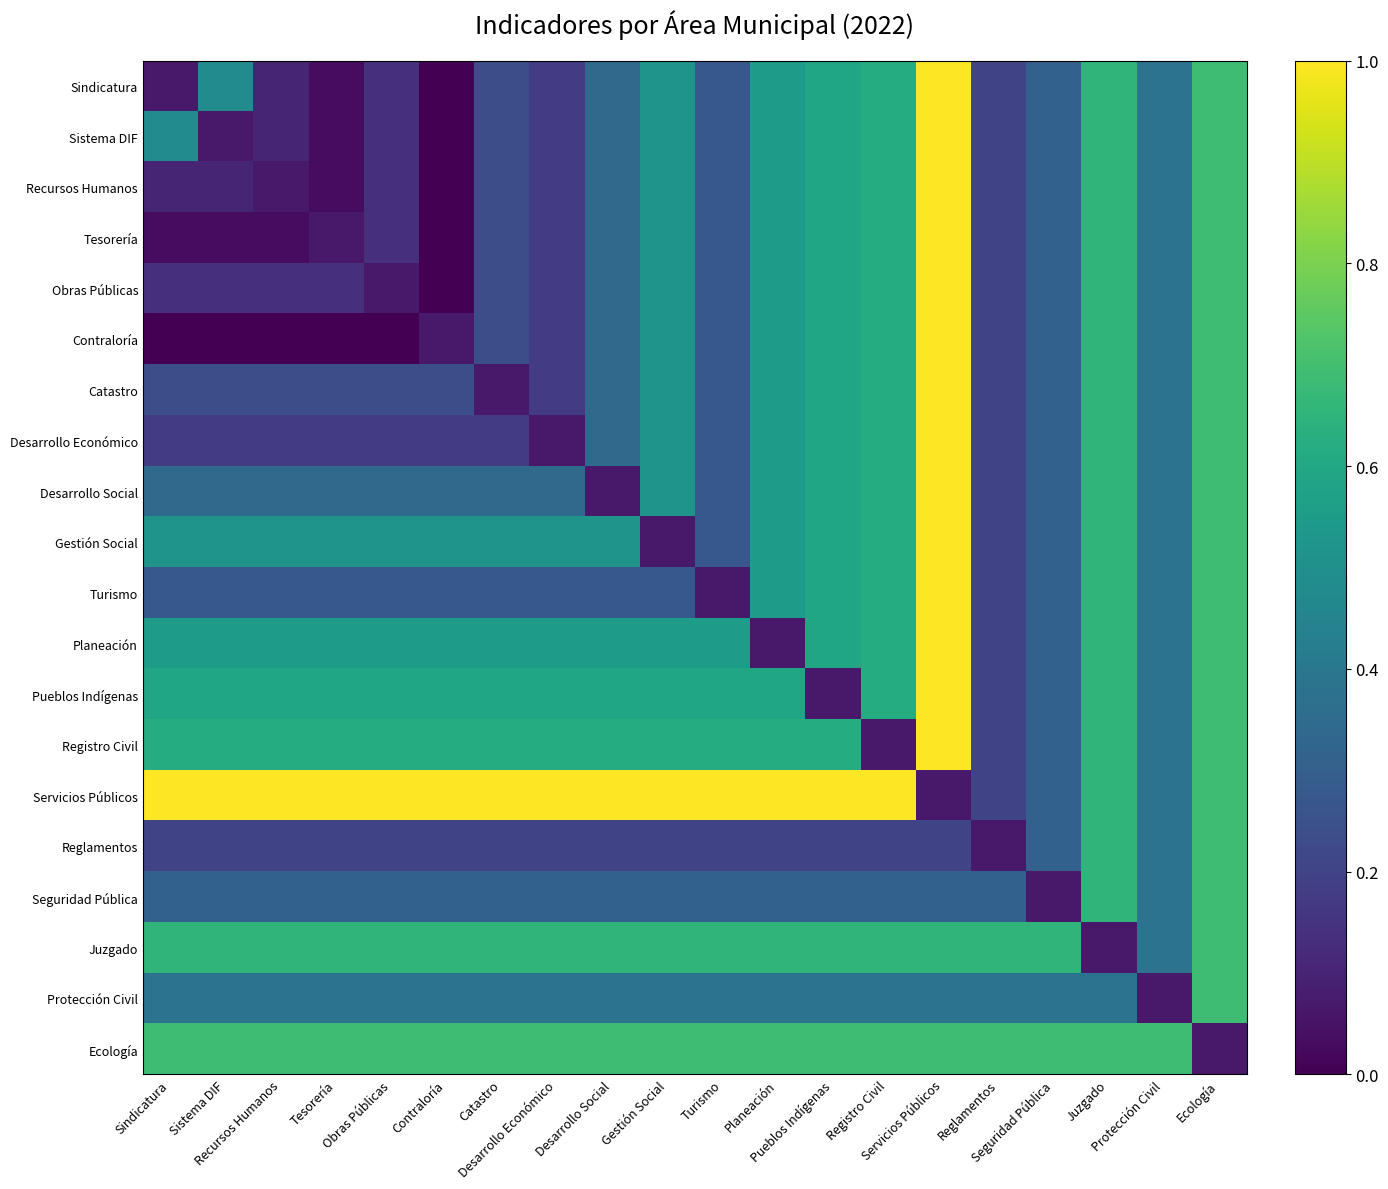

Reading right to left, what are all the values shown in this chart?

Sindicatura: Ecología=0.7	Protección Civil=0.4	Juzgado=0.7	Seguridad Pública=0.3	Reglamentos=0.2	Servicios Públicos=1.0	Registro Civil=0.6	Pueblos Indígenas=0.6	Planeación=0.6	Turismo=0.3	Gestión Social=0.5	Desarrollo Social=0.3	Desarrollo Económico=0.2	Catastro=0.2	Contraloría=0.0	Obras Públicas=0.1	Tesorería=0.0	Recursos Humanos=0.1	Sistema DIF=0.5	Sindicatura=0.1
Sistema DIF: Ecología=0.7	Protección Civil=0.4	Juzgado=0.7	Seguridad Pública=0.3	Reglamentos=0.2	Servicios Públicos=1.0	Registro Civil=0.6	Pueblos Indígenas=0.6	Planeación=0.6	Turismo=0.3	Gestión Social=0.5	Desarrollo Social=0.3	Desarrollo Económico=0.2	Catastro=0.2	Contraloría=0.0	Obras Públicas=0.1	Tesorería=0.0	Recursos Humanos=0.1	Sistema DIF=0.1	Sindicatura=0.5
Recursos Humanos: Ecología=0.7	Protección Civil=0.4	Juzgado=0.7	Seguridad Pública=0.3	Reglamentos=0.2	Servicios Públicos=1.0	Registro Civil=0.6	Pueblos Indígenas=0.6	Planeación=0.6	Turismo=0.3	Gestión Social=0.5	Desarrollo Social=0.3	Desarrollo Económico=0.2	Catastro=0.2	Contraloría=0.0	Obras Públicas=0.1	Tesorería=0.0	Recursos Humanos=0.1	Sistema DIF=0.1	Sindicatura=0.1
Tesorería: Ecología=0.7	Protección Civil=0.4	Juzgado=0.7	Seguridad Pública=0.3	Reglamentos=0.2	Servicios Públicos=1.0	Registro Civil=0.6	Pueblos Indígenas=0.6	Planeación=0.6	Turismo=0.3	Gestión Social=0.5	Desarrollo Social=0.3	Desarrollo Económico=0.2	Catastro=0.2	Contraloría=0.0	Obras Públicas=0.1	Tesorería=0.1	Recursos Humanos=0.0	Sistema DIF=0.0	Sindicatura=0.0
Obras Públicas: Ecología=0.7	Protección Civil=0.4	Juzgado=0.7	Seguridad Pública=0.3	Reglamentos=0.2	Servicios Públicos=1.0	Registro Civil=0.6	Pueblos Indígenas=0.6	Planeación=0.6	Turismo=0.3	Gestión Social=0.5	Desarrollo Social=0.3	Desarrollo Económico=0.2	Catastro=0.2	Contraloría=0.0	Obras Públicas=0.1	Tesorería=0.1	Recursos Humanos=0.1	Sistema DIF=0.1	Sindicatura=0.1
Contraloría: Ecología=0.7	Protección Civil=0.4	Juzgado=0.7	Seguridad Pública=0.3	Reglamentos=0.2	Servicios Públicos=1.0	Registro Civil=0.6	Pueblos Indígenas=0.6	Planeación=0.6	Turismo=0.3	Gestión Social=0.5	Desarrollo Social=0.3	Desarrollo Económico=0.2	Catastro=0.2	Contraloría=0.1	Obras Públicas=0.0	Tesorería=0.0	Recursos Humanos=0.0	Sistema DIF=0.0	Sindicatura=0.0
Catastro: Ecología=0.7	Protección Civil=0.4	Juzgado=0.7	Seguridad Pública=0.3	Reglamentos=0.2	Servicios Públicos=1.0	Registro Civil=0.6	Pueblos Indígenas=0.6	Planeación=0.6	Turismo=0.3	Gestión Social=0.5	Desarrollo Social=0.3	Desarrollo Económico=0.2	Catastro=0.1	Contraloría=0.2	Obras Públicas=0.2	Tesorería=0.2	Recursos Humanos=0.2	Sistema DIF=0.2	Sindicatura=0.2
Desarrollo Económico: Ecología=0.7	Protección Civil=0.4	Juzgado=0.7	Seguridad Pública=0.3	Reglamentos=0.2	Servicios Públicos=1.0	Registro Civil=0.6	Pueblos Indígenas=0.6	Planeación=0.6	Turismo=0.3	Gestión Social=0.5	Desarrollo Social=0.3	Desarrollo Económico=0.1	Catastro=0.2	Contraloría=0.2	Obras Públicas=0.2	Tesorería=0.2	Recursos Humanos=0.2	Sistema DIF=0.2	Sindicatura=0.2
Desarrollo Social: Ecología=0.7	Protección Civil=0.4	Juzgado=0.7	Seguridad Pública=0.3	Reglamentos=0.2	Servicios Públicos=1.0	Registro Civil=0.6	Pueblos Indígenas=0.6	Planeación=0.6	Turismo=0.3	Gestión Social=0.5	Desarrollo Social=0.1	Desarrollo Económico=0.3	Catastro=0.3	Contraloría=0.3	Obras Públicas=0.3	Tesorería=0.3	Recursos Humanos=0.3	Sistema DIF=0.3	Sindicatura=0.3
Gestión Social: Ecología=0.7	Protección Civil=0.4	Juzgado=0.7	Seguridad Pública=0.3	Reglamentos=0.2	Servicios Públicos=1.0	Registro Civil=0.6	Pueblos Indígenas=0.6	Planeación=0.6	Turismo=0.3	Gestión Social=0.1	Desarrollo Social=0.5	Desarrollo Económico=0.5	Catastro=0.5	Contraloría=0.5	Obras Públicas=0.5	Tesorería=0.5	Recursos Humanos=0.5	Sistema DIF=0.5	Sindicatura=0.5
Turismo: Ecología=0.7	Protección Civil=0.4	Juzgado=0.7	Seguridad Pública=0.3	Reglamentos=0.2	Servicios Públicos=1.0	Registro Civil=0.6	Pueblos Indígenas=0.6	Planeación=0.6	Turismo=0.1	Gestión Social=0.3	Desarrollo Social=0.3	Desarrollo Económico=0.3	Catastro=0.3	Contraloría=0.3	Obras Públicas=0.3	Tesorería=0.3	Recursos Humanos=0.3	Sistema DIF=0.3	Sindicatura=0.3
Planeación: Ecología=0.7	Protección Civil=0.4	Juzgado=0.7	Seguridad Pública=0.3	Reglamentos=0.2	Servicios Públicos=1.0	Registro Civil=0.6	Pueblos Indígenas=0.6	Planeación=0.1	Turismo=0.6	Gestión Social=0.6	Desarrollo Social=0.6	Desarrollo Económico=0.6	Catastro=0.6	Contraloría=0.6	Obras Públicas=0.6	Tesorería=0.6	Recursos Humanos=0.6	Sistema DIF=0.6	Sindicatura=0.6
Pueblos Indígenas: Ecología=0.7	Protección Civil=0.4	Juzgado=0.7	Seguridad Pública=0.3	Reglamentos=0.2	Servicios Públicos=1.0	Registro Civil=0.6	Pueblos Indígenas=0.1	Planeación=0.6	Turismo=0.6	Gestión Social=0.6	Desarrollo Social=0.6	Desarrollo Económico=0.6	Catastro=0.6	Contraloría=0.6	Obras Públicas=0.6	Tesorería=0.6	Recursos Humanos=0.6	Sistema DIF=0.6	Sindicatura=0.6
Registro Civil: Ecología=0.7	Protección Civil=0.4	Juzgado=0.7	Seguridad Pública=0.3	Reglamentos=0.2	Servicios Públicos=1.0	Registro Civil=0.1	Pueblos Indígenas=0.6	Planeación=0.6	Turismo=0.6	Gestión Social=0.6	Desarrollo Social=0.6	Desarrollo Económico=0.6	Catastro=0.6	Contraloría=0.6	Obras Públicas=0.6	Tesorería=0.6	Recursos Humanos=0.6	Sistema DIF=0.6	Sindicatura=0.6
Servicios Públicos: Ecología=0.7	Protección Civil=0.4	Juzgado=0.7	Seguridad Pública=0.3	Reglamentos=0.2	Servicios Públicos=0.1	Registro Civil=1.0	Pueblos Indígenas=1.0	Planeación=1.0	Turismo=1.0	Gestión Social=1.0	Desarrollo Social=1.0	Desarrollo Económico=1.0	Catastro=1.0	Contraloría=1.0	Obras Públicas=1.0	Tesorería=1.0	Recursos Humanos=1.0	Sistema DIF=1.0	Sindicatura=1.0
Reglamentos: Ecología=0.7	Protección Civil=0.4	Juzgado=0.7	Seguridad Pública=0.3	Reglamentos=0.1	Servicios Públicos=0.2	Registro Civil=0.2	Pueblos Indígenas=0.2	Planeación=0.2	Turismo=0.2	Gestión Social=0.2	Desarrollo Social=0.2	Desarrollo Económico=0.2	Catastro=0.2	Contraloría=0.2	Obras Públicas=0.2	Tesorería=0.2	Recursos Humanos=0.2	Sistema DIF=0.2	Sindicatura=0.2
Seguridad Pública: Ecología=0.7	Protección Civil=0.4	Juzgado=0.7	Seguridad Pública=0.1	Reglamentos=0.3	Servicios Públicos=0.3	Registro Civil=0.3	Pueblos Indígenas=0.3	Planeación=0.3	Turismo=0.3	Gestión Social=0.3	Desarrollo Social=0.3	Desarrollo Económico=0.3	Catastro=0.3	Contraloría=0.3	Obras Públicas=0.3	Tesorería=0.3	Recursos Humanos=0.3	Sistema DIF=0.3	Sindicatura=0.3
Juzgado: Ecología=0.7	Protección Civil=0.4	Juzgado=0.1	Seguridad Pública=0.7	Reglamentos=0.7	Servicios Públicos=0.7	Registro Civil=0.7	Pueblos Indígenas=0.7	Planeación=0.7	Turismo=0.7	Gestión Social=0.7	Desarrollo Social=0.7	Desarrollo Económico=0.7	Catastro=0.7	Contraloría=0.7	Obras Públicas=0.7	Tesorería=0.7	Recursos Humanos=0.7	Sistema DIF=0.7	Sindicatura=0.7
Protección Civil: Ecología=0.7	Protección Civil=0.1	Juzgado=0.4	Seguridad Pública=0.4	Reglamentos=0.4	Servicios Públicos=0.4	Registro Civil=0.4	Pueblos Indígenas=0.4	Planeación=0.4	Turismo=0.4	Gestión Social=0.4	Desarrollo Social=0.4	Desarrollo Económico=0.4	Catastro=0.4	Contraloría=0.4	Obras Públicas=0.4	Tesorería=0.4	Recursos Humanos=0.4	Sistema DIF=0.4	Sindicatura=0.4
Ecología: Ecología=0.1	Protección Civil=0.7	Juzgado=0.7	Seguridad Pública=0.7	Reglamentos=0.7	Servicios Públicos=0.7	Registro Civil=0.7	Pueblos Indígenas=0.7	Planeación=0.7	Turismo=0.7	Gestión Social=0.7	Desarrollo Social=0.7	Desarrollo Económico=0.7	Catastro=0.7	Contraloría=0.7	Obras Públicas=0.7	Tesorería=0.7	Recursos Humanos=0.7	Sistema DIF=0.7	Sindicatura=0.7